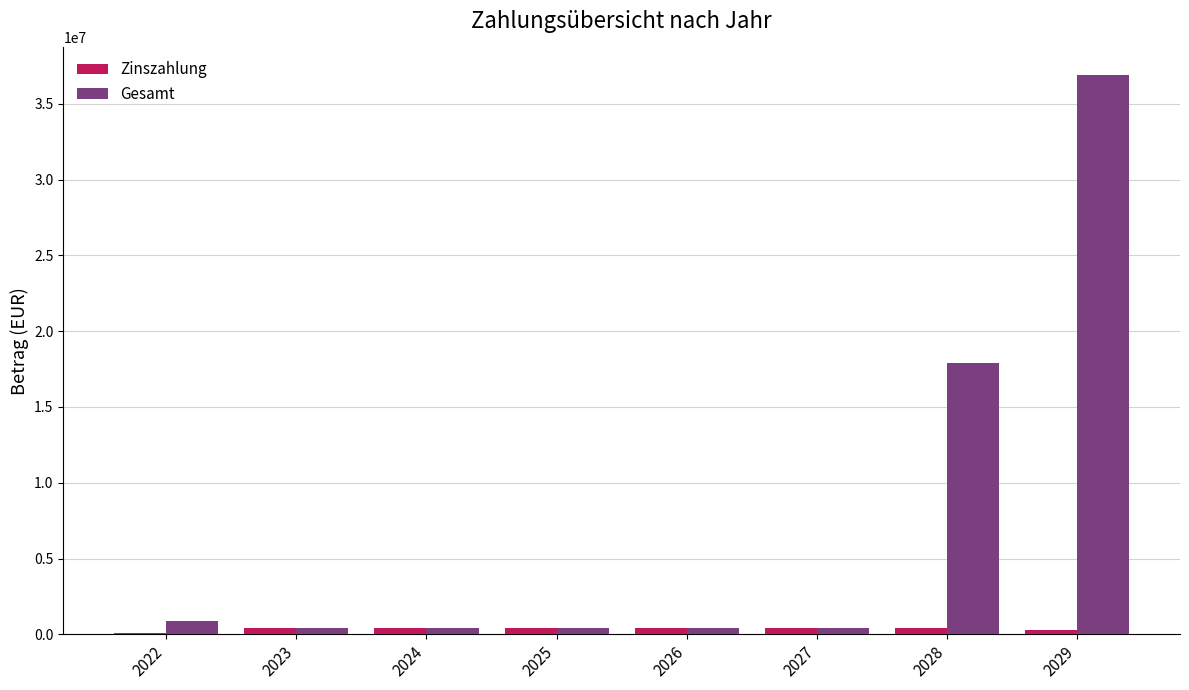

Which series has the largest total across all categories?

Gesamt